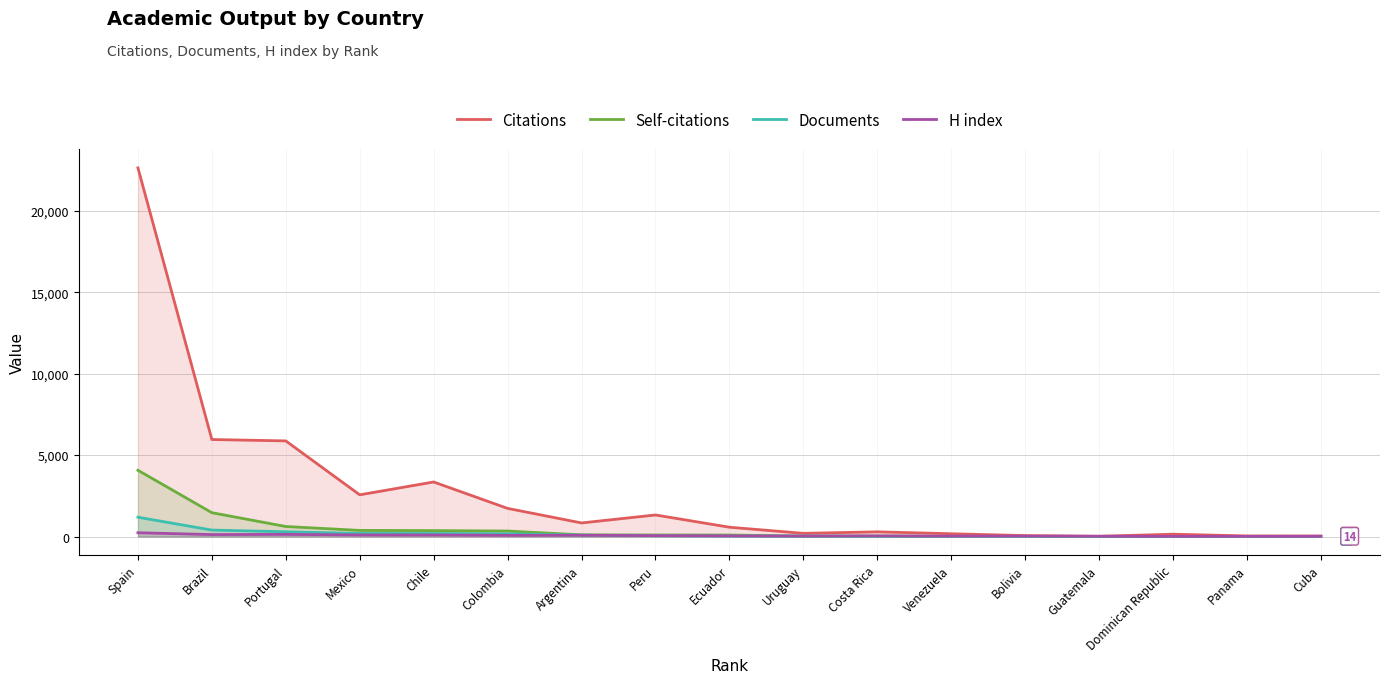

What is the difference between the Documents values at Guatemala and Brazil?

391